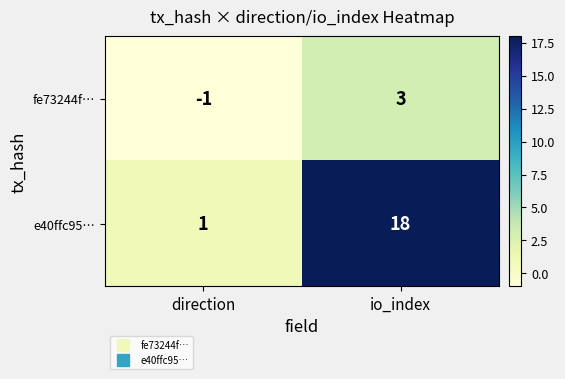

What is the difference between the maximum and minimum values in the e40ffc95… series?

17